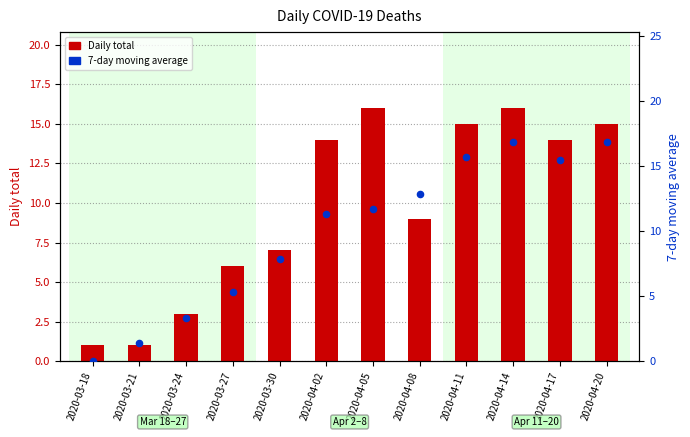

Which series has the largest Y range (max minus min)?

7-day moving average